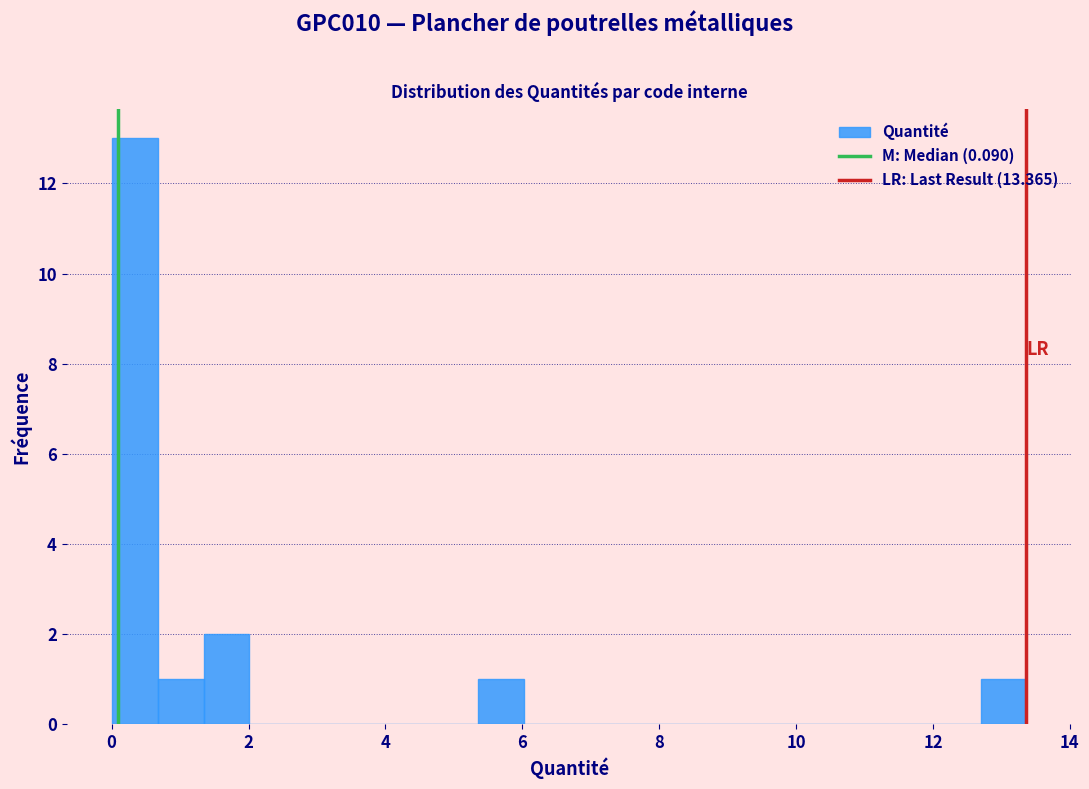

Read against the x-axis, roughly where is the centre of the tallest bar?

0.4